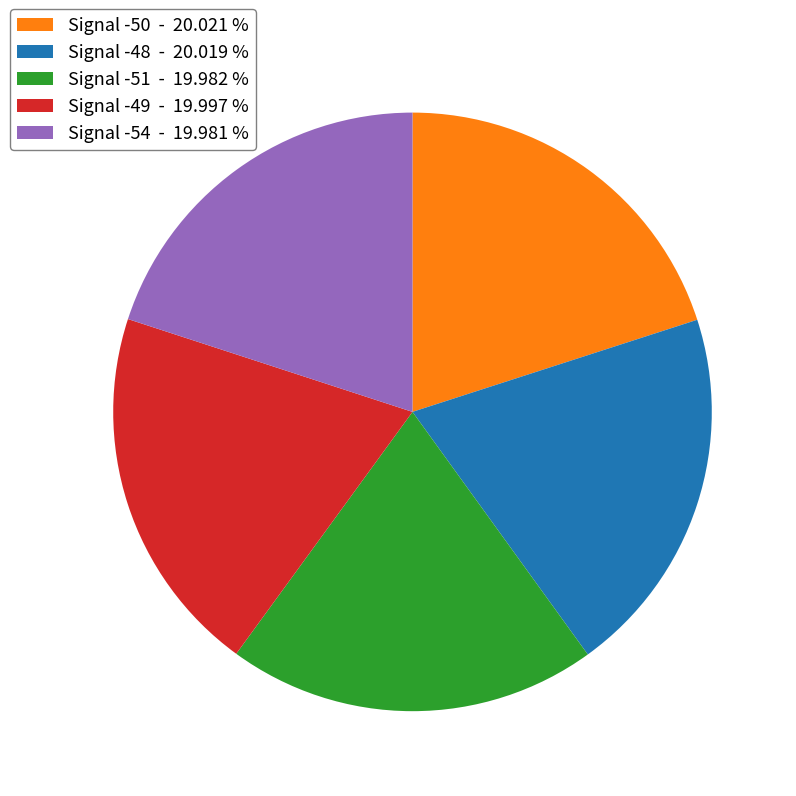

Is the sum of Signal -48 and Signal -51 greater than half?

No